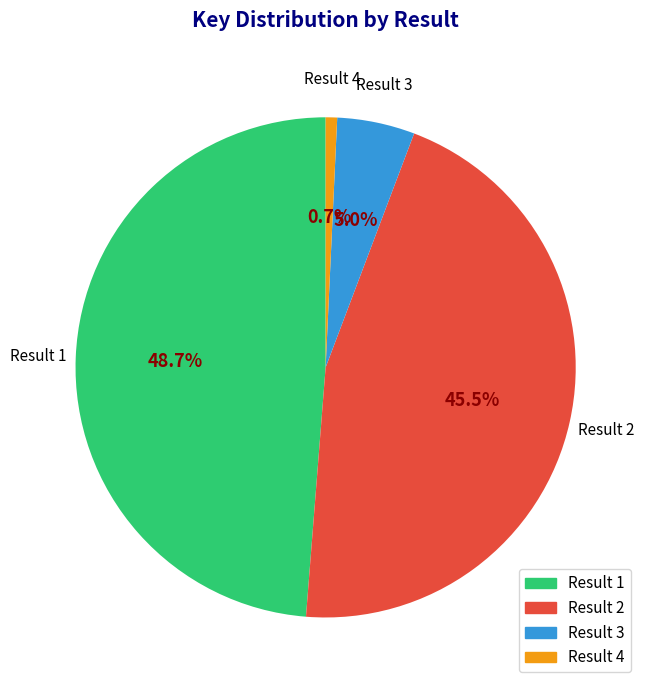

Is there any slice that represents more than half of the pie?

No